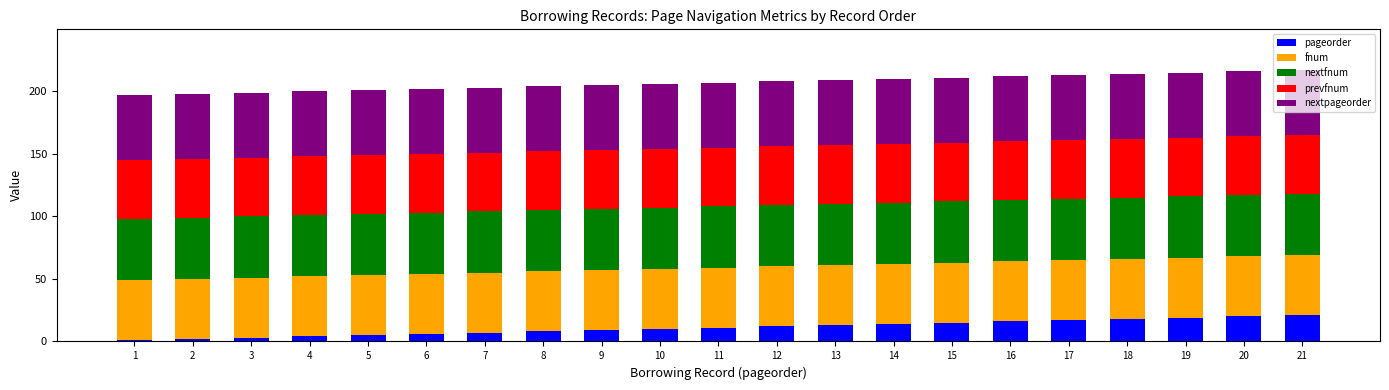

How many categories are shown in the chart?

21